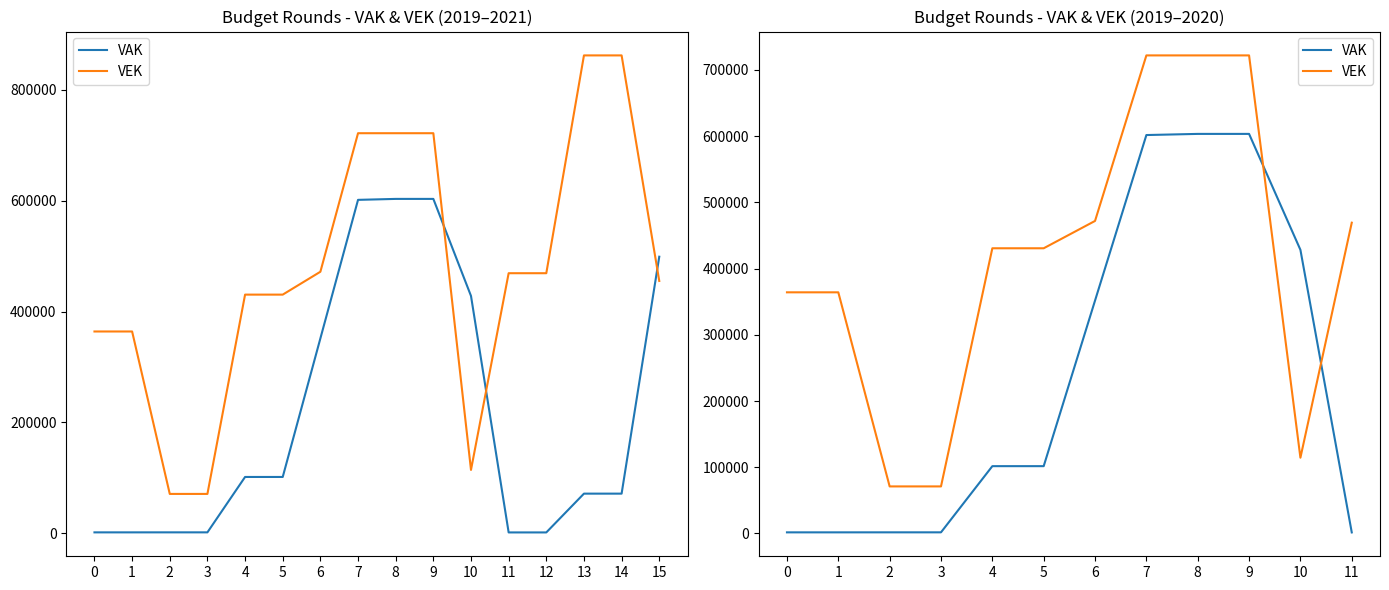

True or false: VEK has more than 2 interior local peaks.

False